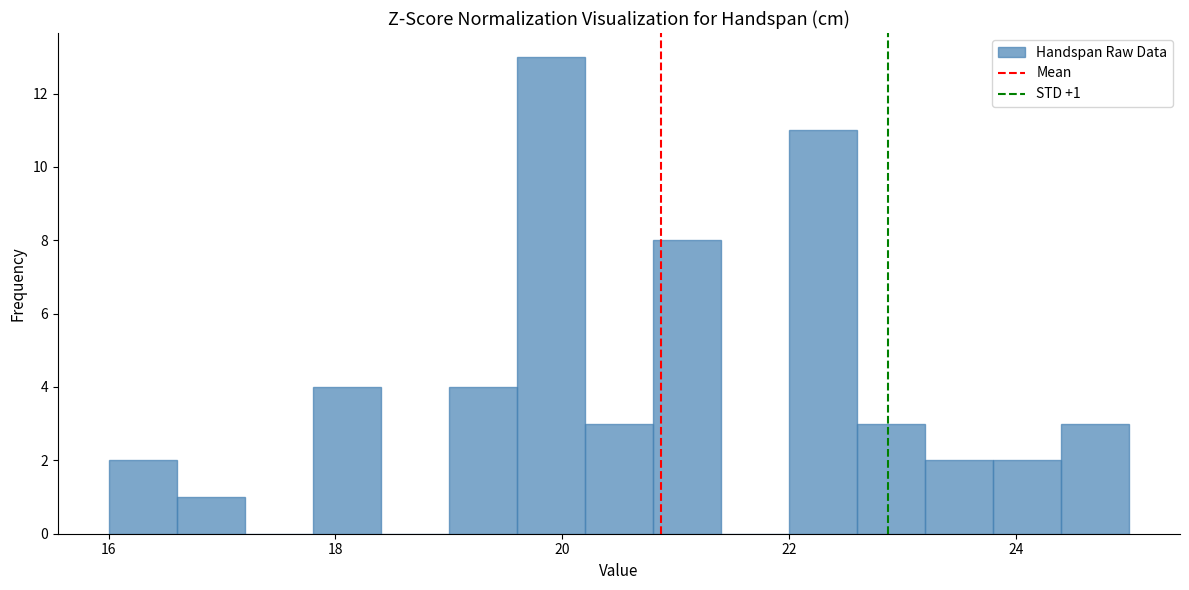

Read against the x-axis, roughly where is the centre of the tallest bar?

20.0